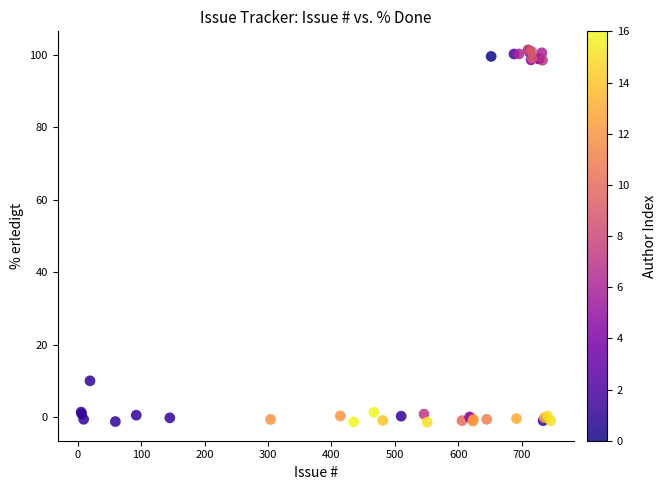

What Y value in the scatter plot is closest to 50?

10.0